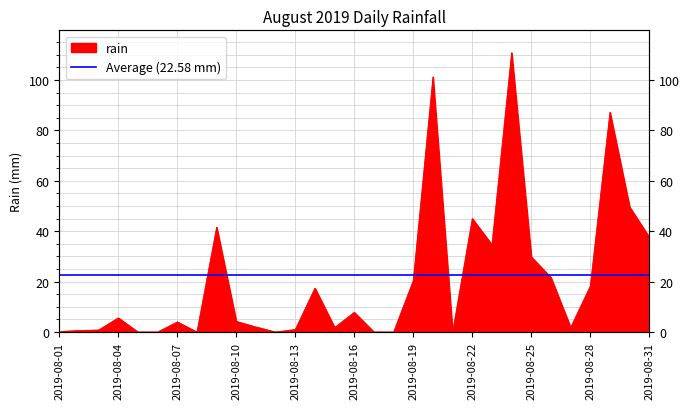

Reading left to right, list all the values displayed in this chart.

0.2	0.6	0.8	5.6	0.0	0.0	4.0	0.0	41.6	4.2	2.0	0.0	1.0	17.4	1.8	7.8	0.0	0.0	20.4	101.2	0.0	45.0	34.6	110.8	29.8	21.6	1.8	18.2	87.2	49.6	37.6